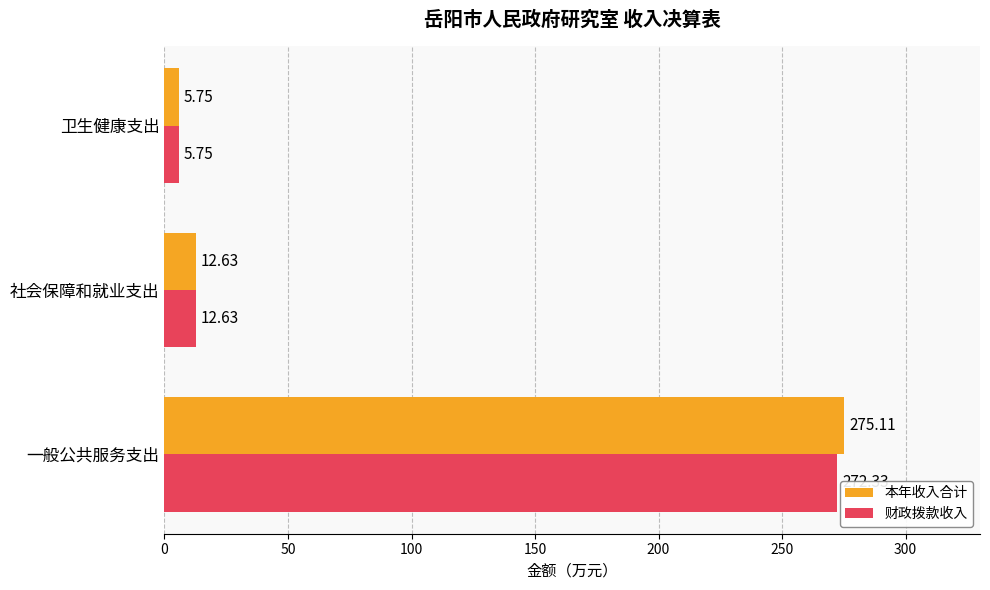

Which series has the largest total across all categories?

本年收入合计